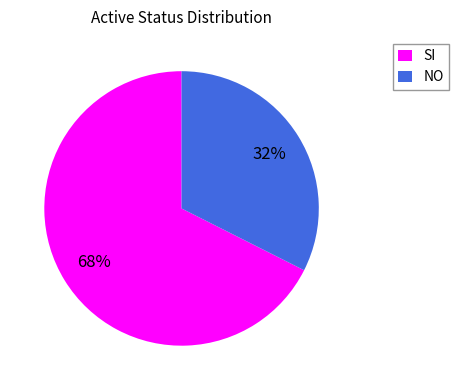

Does NO represent more than half of the total?

No